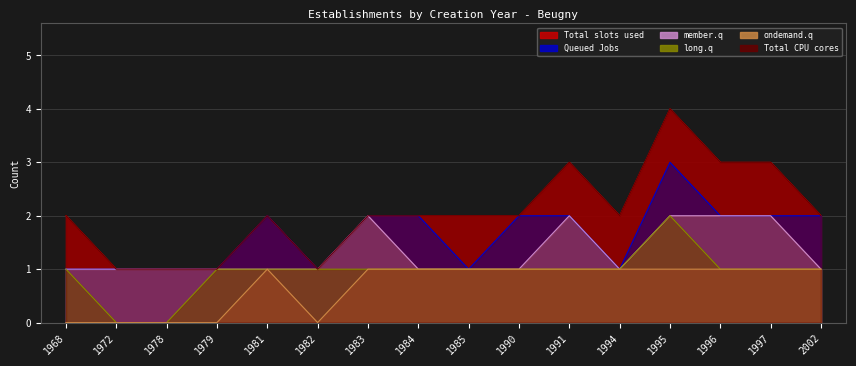

What is the sum of the ondemand.q values at 1984 and 1997?

2